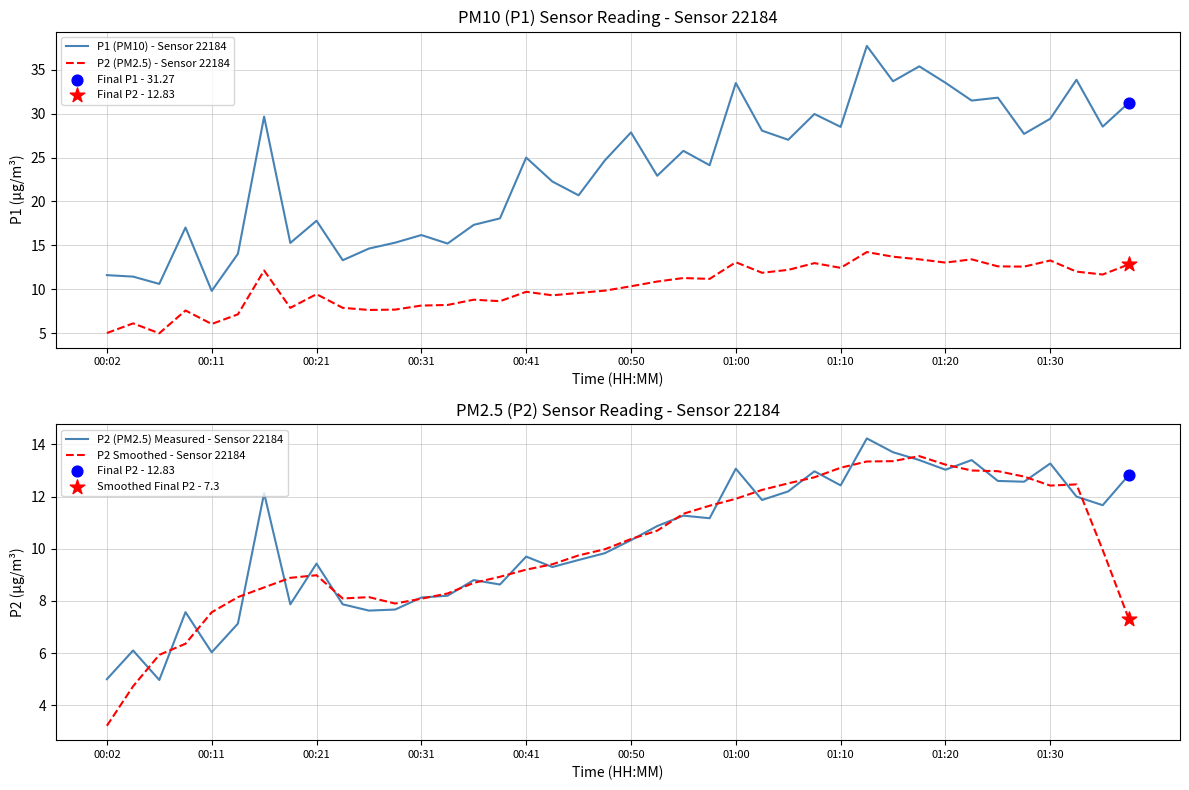

At how many categories does at least one series exceed 20?

25